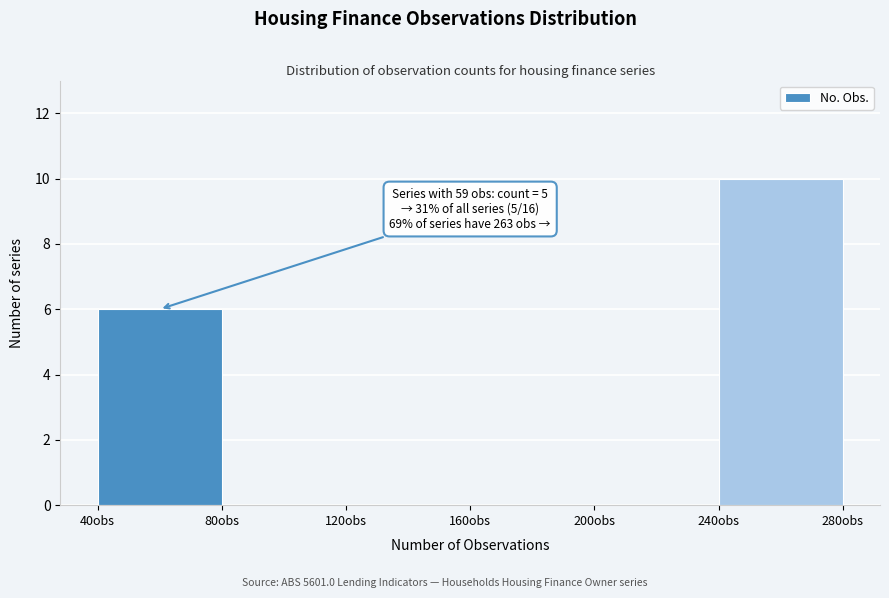

Over which range of the x-axis is the bar tallest?

240 to 280